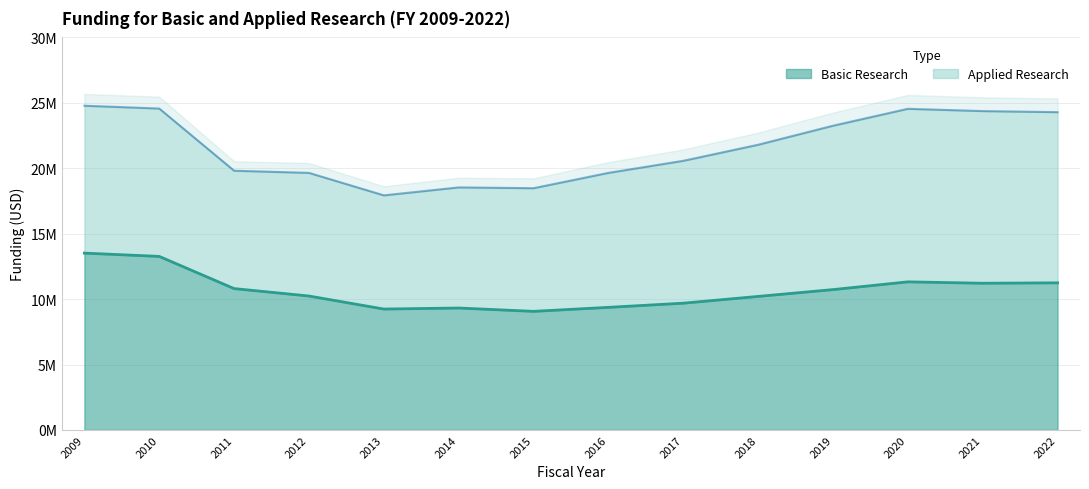

Rank the categories by value from lowest to highest.

2015, 2013, 2014, 2016, 2017, 2018, 2012, 2019, 2011, 2021, 2022, 2020, 2010, 2009